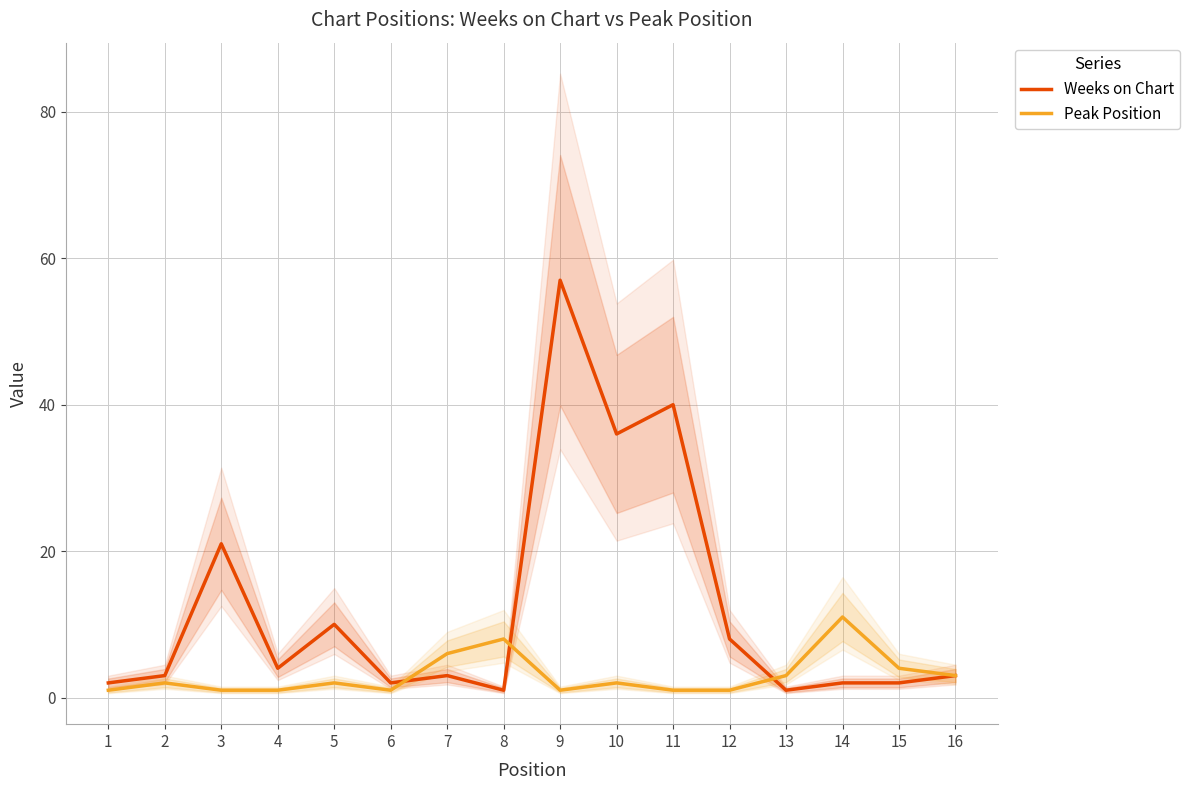

Which series has the largest range (max minus min)?

Weeks on Chart